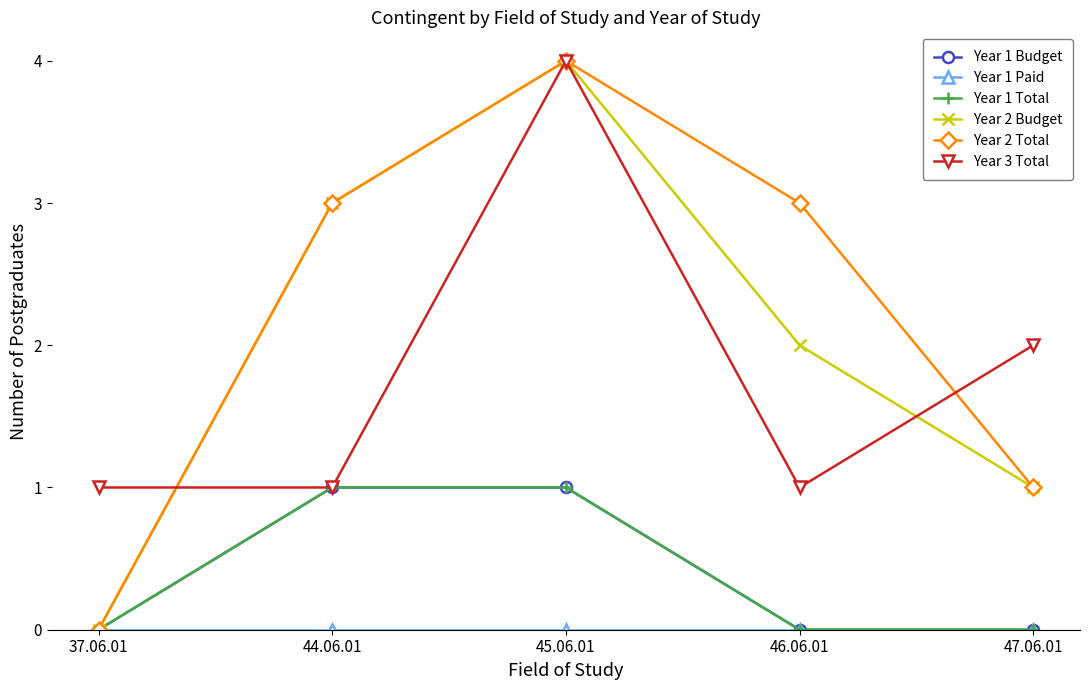

At which label does Year 2 Budget reach its minimum?

37.06.01